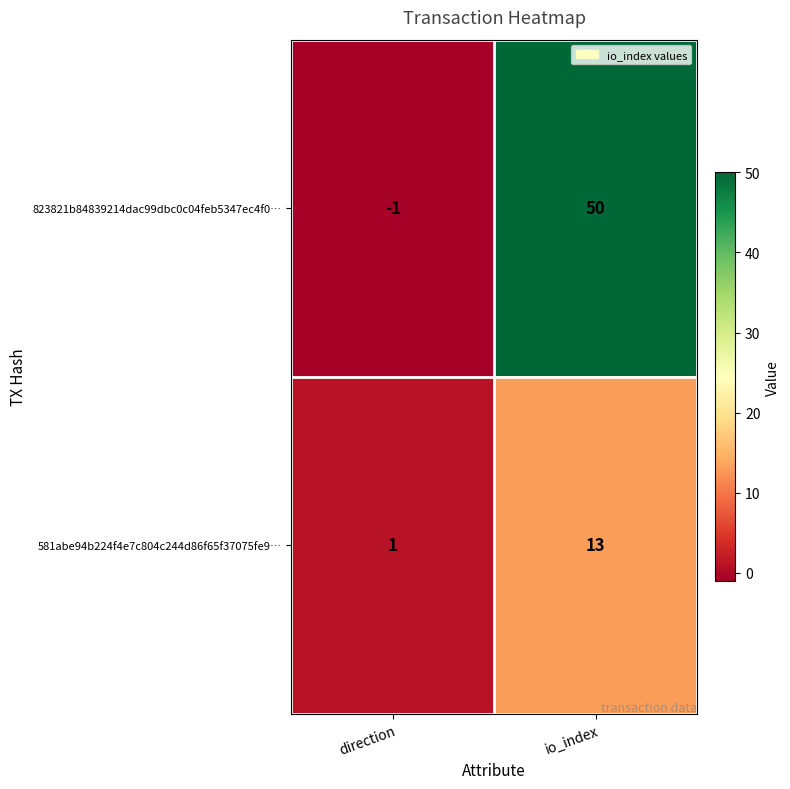

Reading left to right, what are all the values shown in this chart?

823821b84839214dac99dbc0c04feb5347ec4f0…: direction=-1	io_index=50
581abe94b224f4e7c804c244d86f65f37075fe9…: direction=1	io_index=13